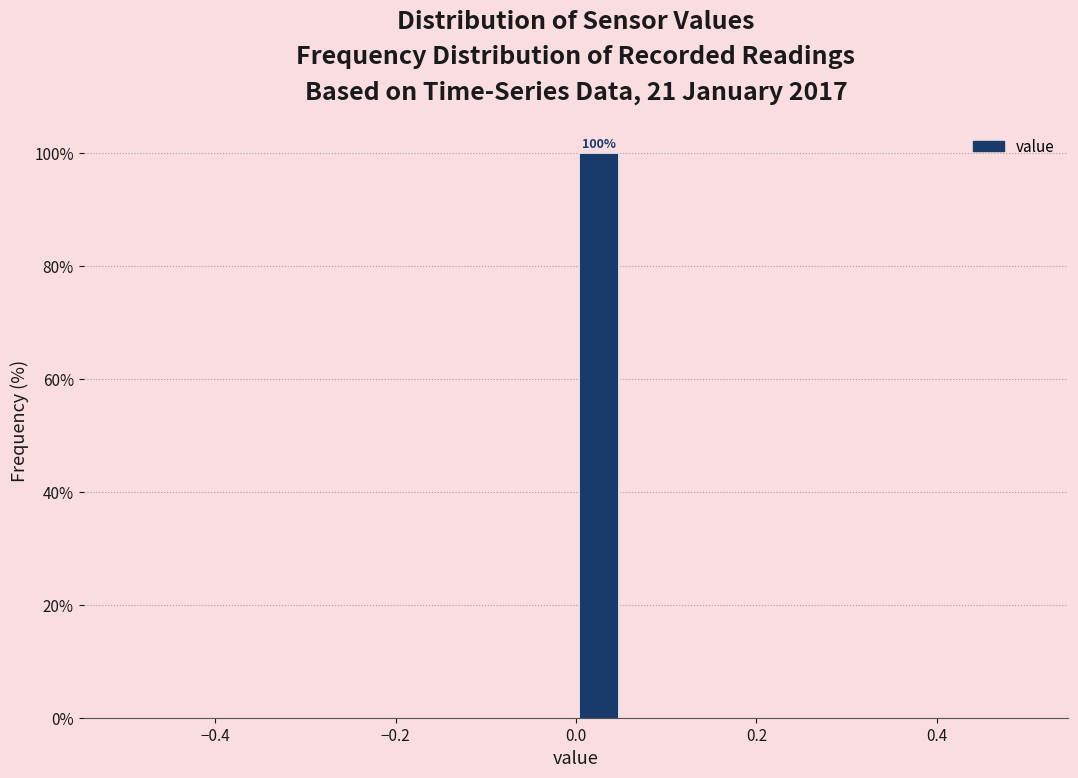

Read against the x-axis, roughly where is the centre of the tallest bar?

0.02